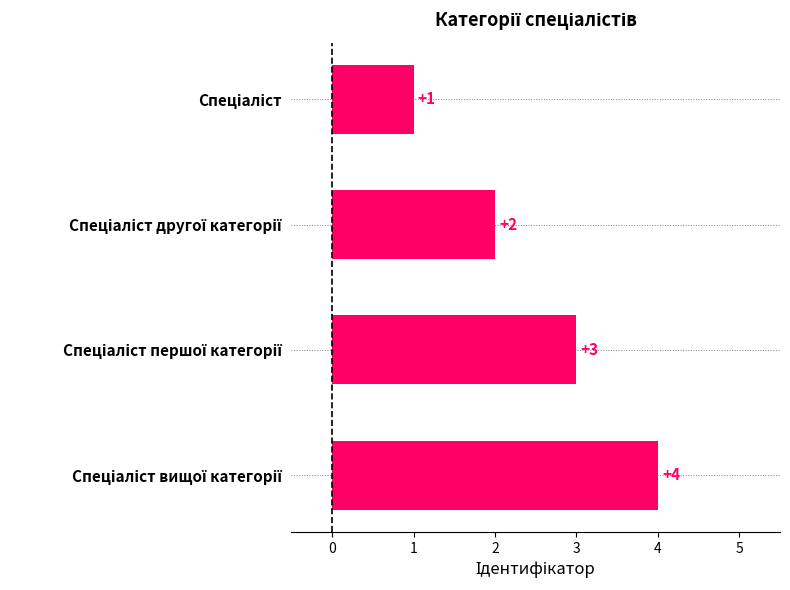

Count the values in the range 2 to 4.

3